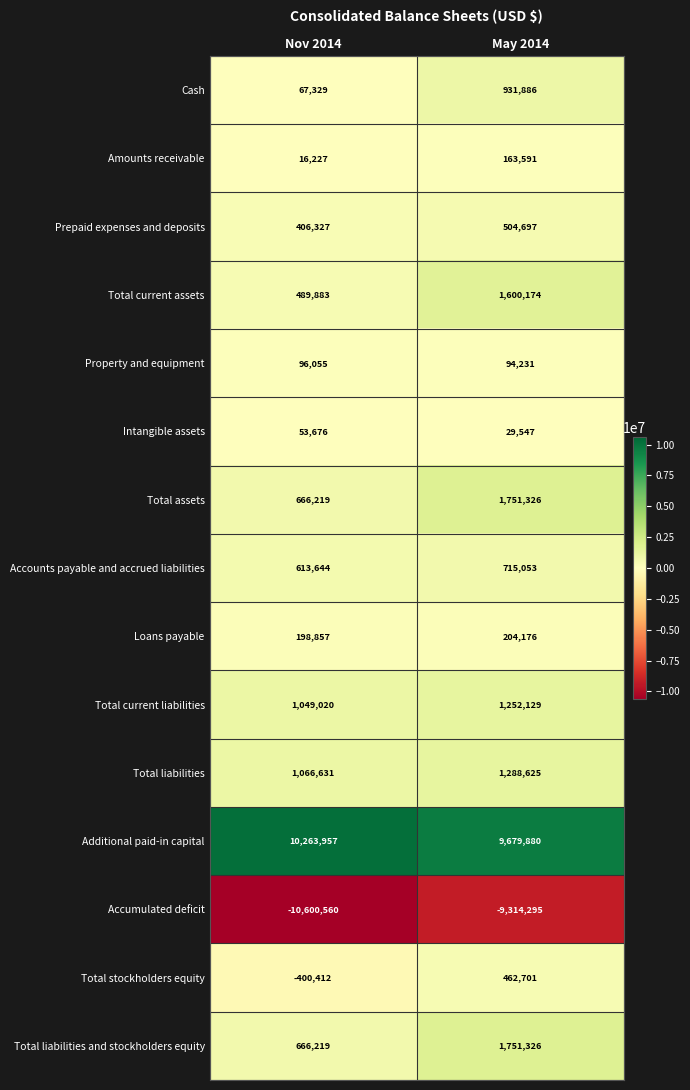

Between Nov 2014 and May 2014, which series saw the biggest shift?

Accumulated deficit